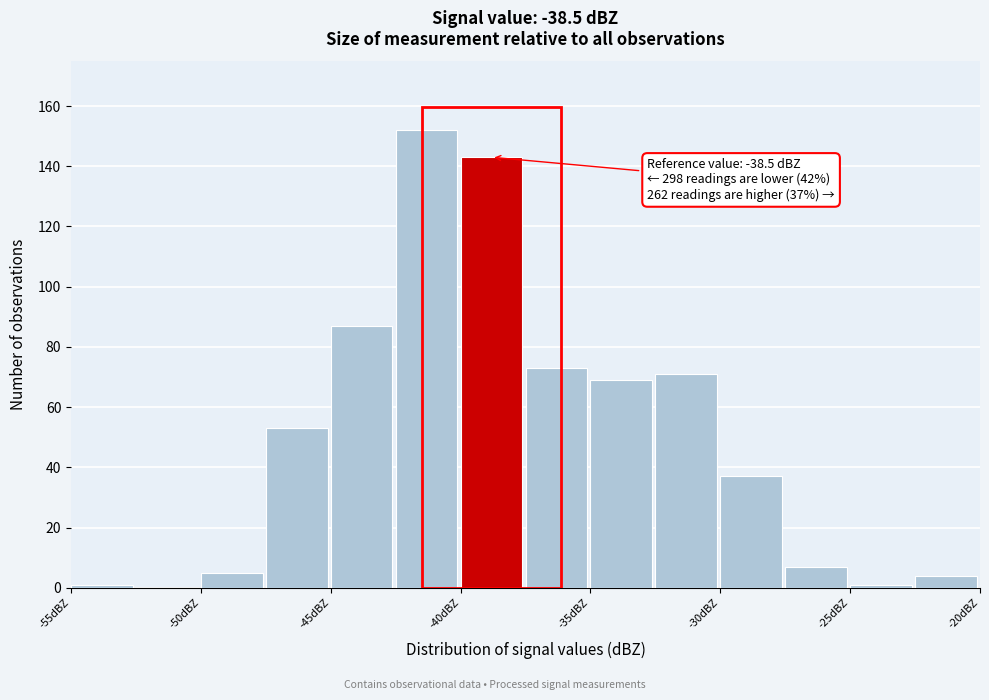

Over which range of the x-axis is the bar tallest?

-42.5 to -40.0